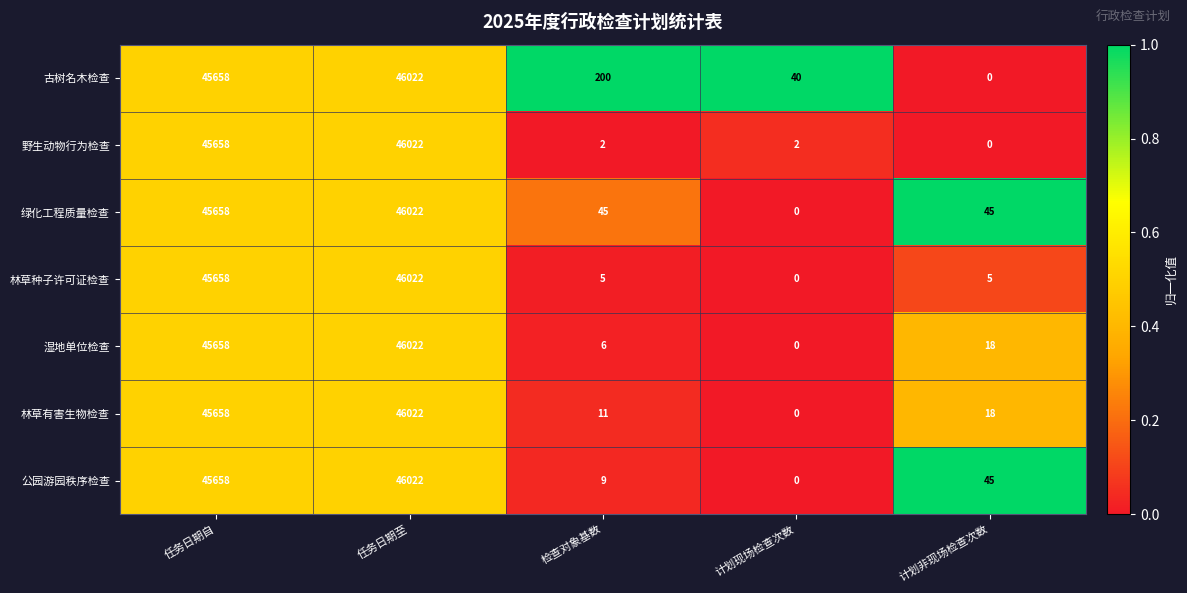

Which category has the highest value across all series?

任务日期至